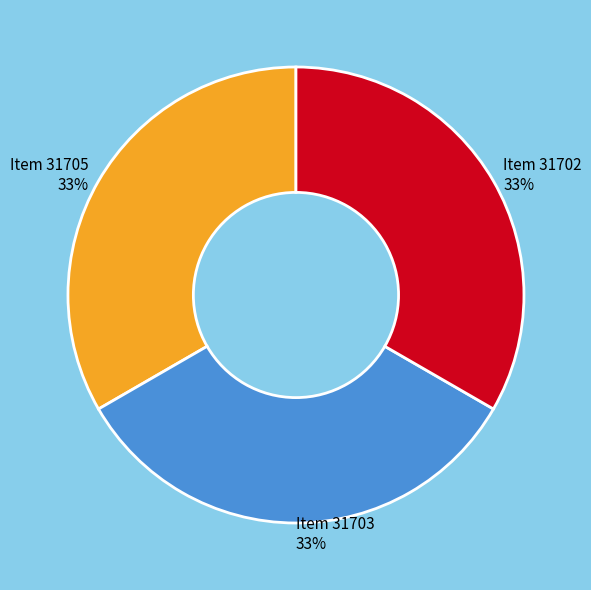

What percentage is the Item 31702 slice, to the nearest percent?

33%